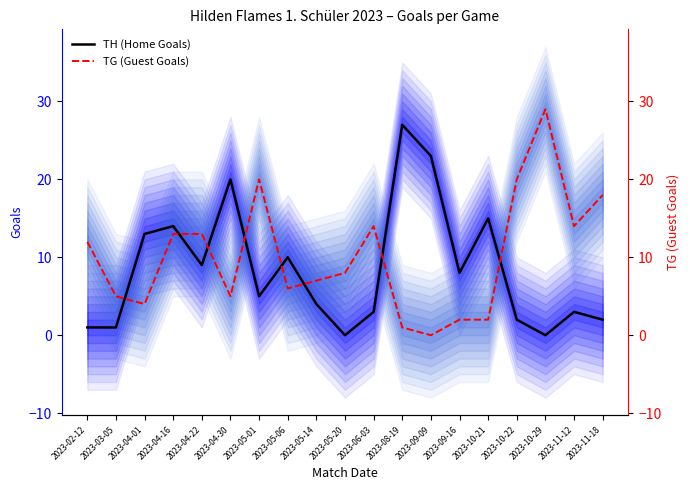

Where is TH (Home Goals) nearest to the value 13?

2023-04-01